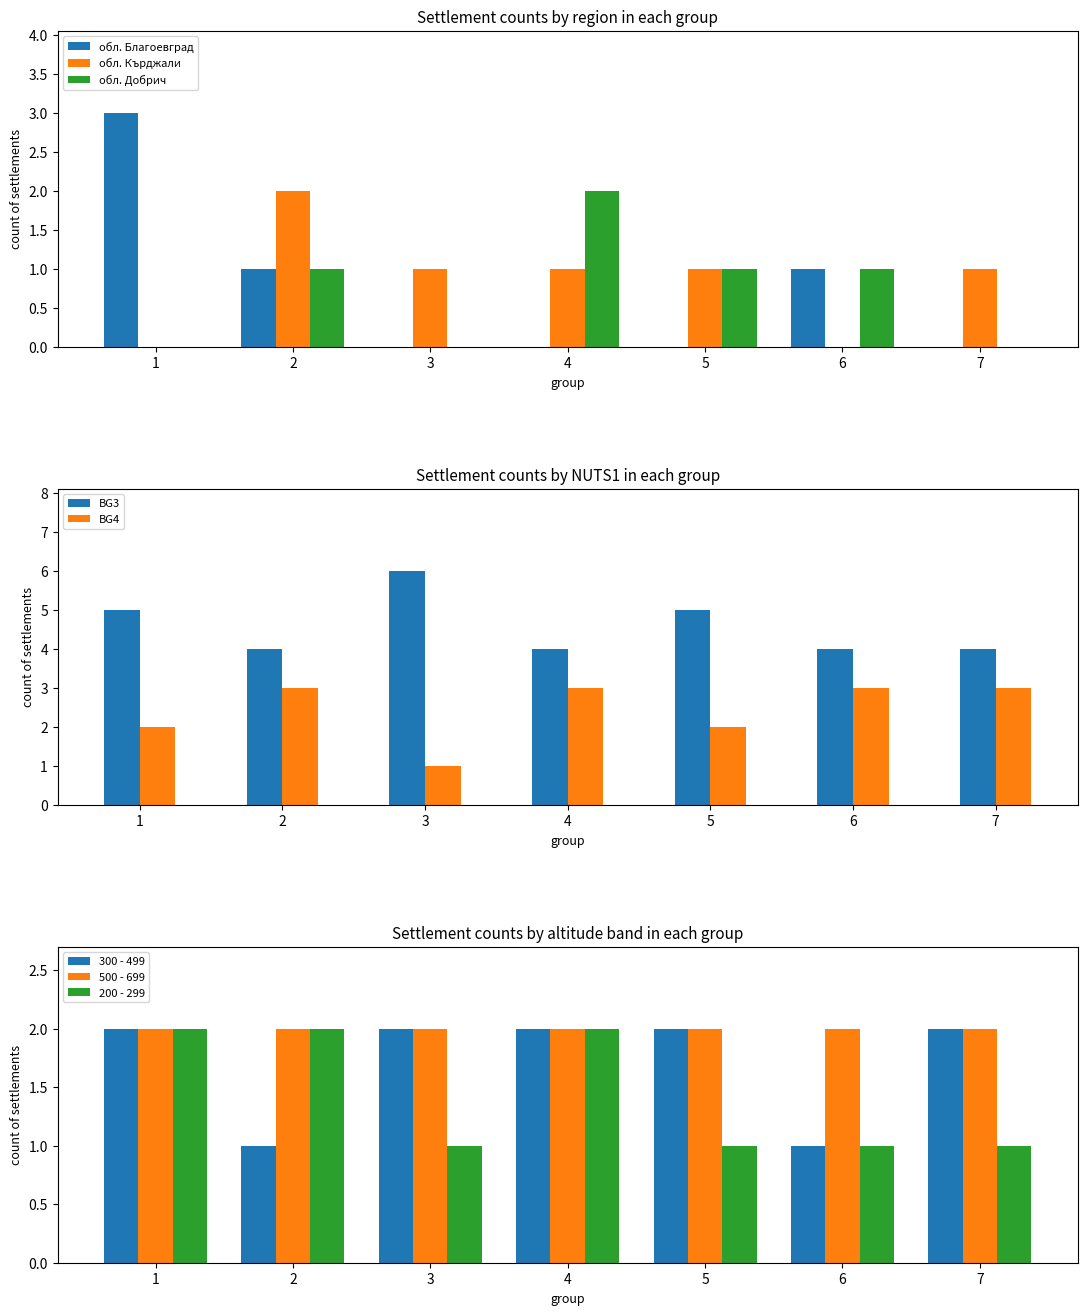

True or false: обл. Кърджали has a value of -1 at 6.

False